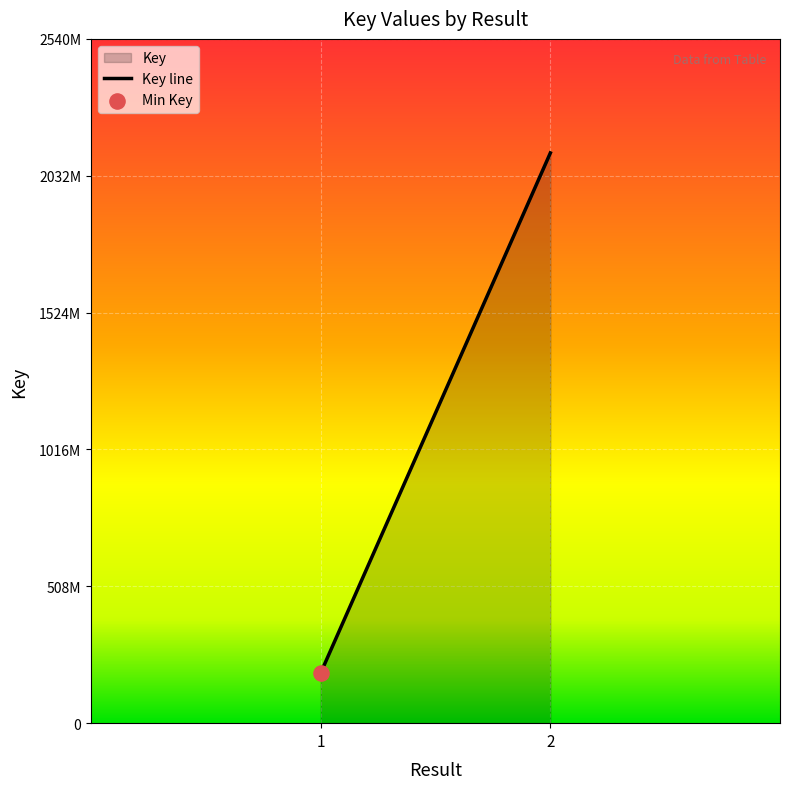

What is the change in value from 1 to 2?

+1930674293